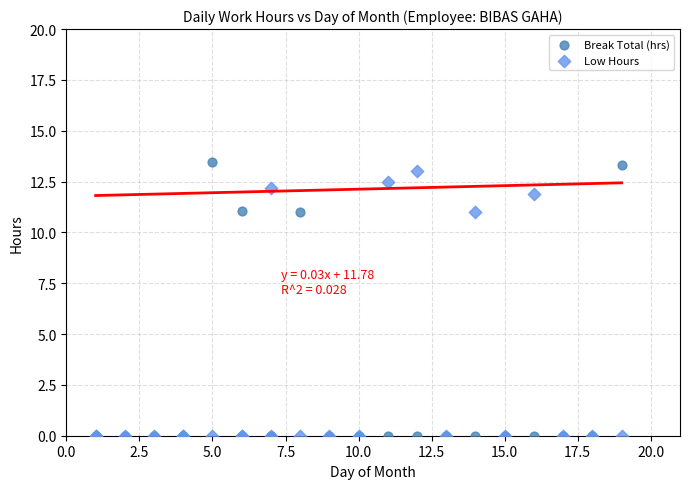

Which series reaches the maximum Y coordinate?

Break Total (hrs)